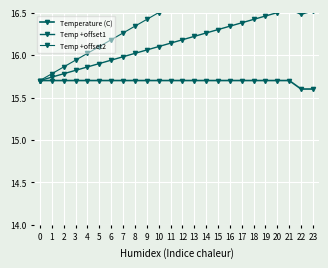

Reading right to left, list all the values displayed in this chart.

Temperature (C): 15.6	15.6	15.7	15.7	15.7	15.7	15.7	15.7	15.7	15.7	15.7	15.7	15.7	15.7	15.7	15.7	15.7	15.7	15.7	15.7	15.7	15.7	15.7	15.7
Temp +offset1: 16.5	16.5	16.5	16.5	16.5	16.4	16.4	16.3	16.3	16.3	16.2	16.2	16.1	16.1	16.1	16.0	16.0	15.9	15.9	15.9	15.8	15.8	15.7	15.7
Temp +offset2: 17.4	17.4	17.4	17.3	17.2	17.1	17.1	17.0	16.9	16.8	16.7	16.7	16.6	16.5	16.4	16.3	16.3	16.2	16.1	16.0	15.9	15.9	15.8	15.7